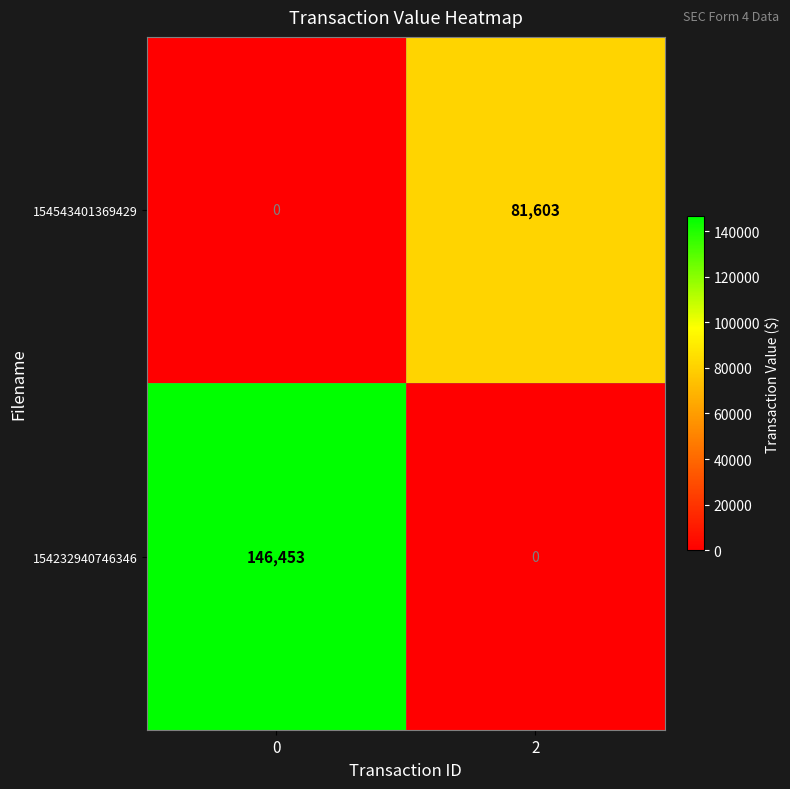

What is the difference between the 154232940746346 values at 2 and 0?

146453